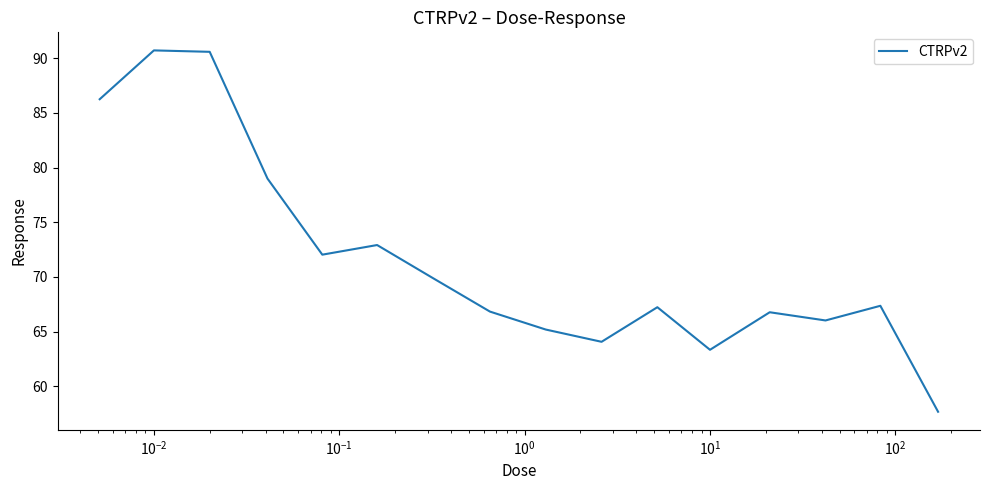

What is the greatest value displayed?

90.7